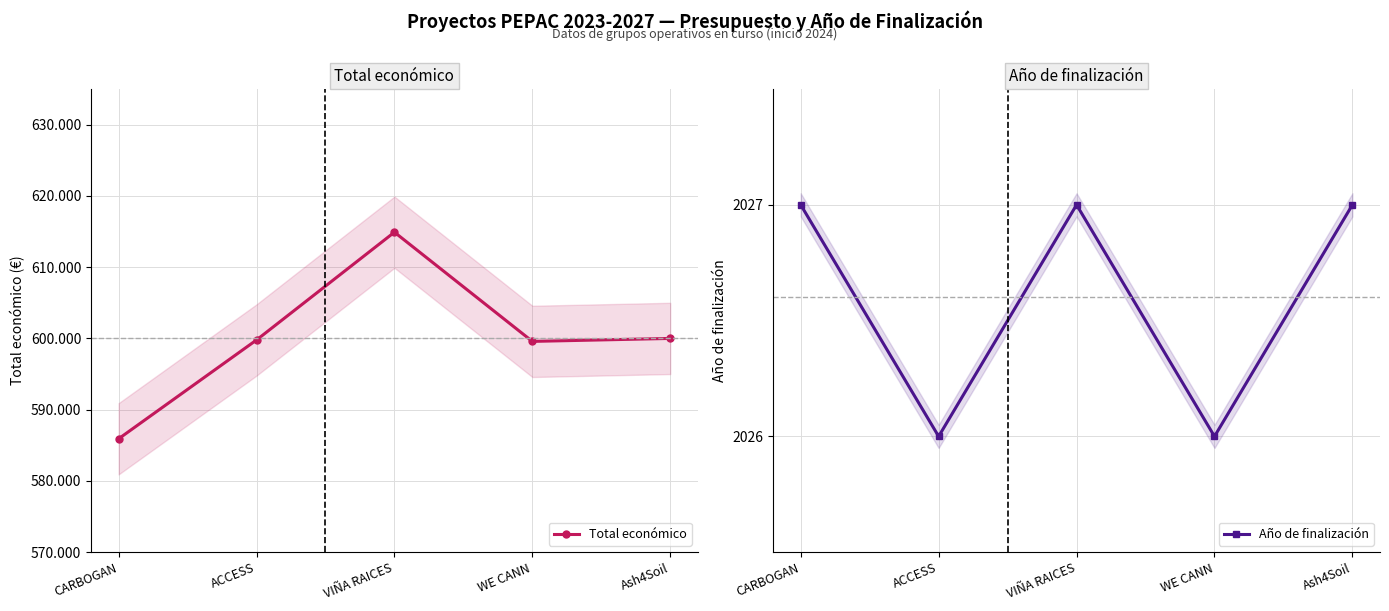

Reading left to right, what are all the values shown in this chart?

Total económico: 585914	599779	614907	599584	600000
Año de finalización: 2027	2026	2027	2026	2027